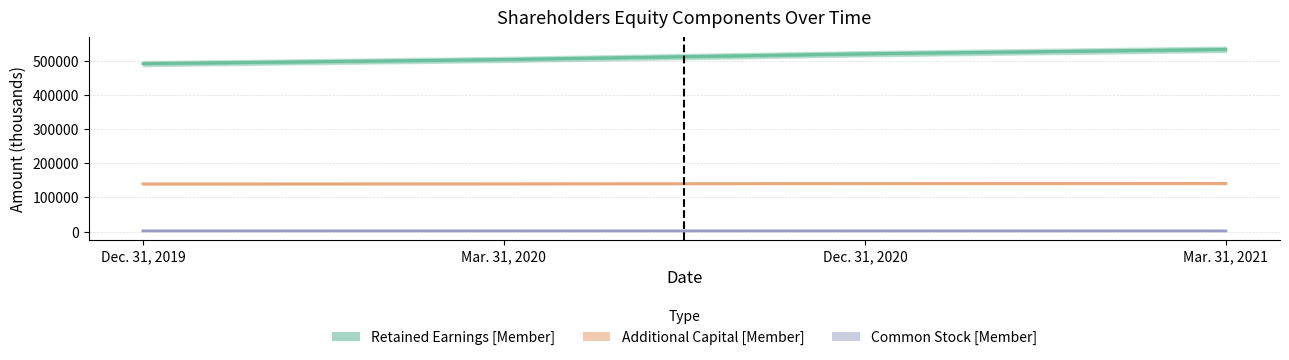

List the series in order of their overall mean, highest first.

Retained Earnings [Member], Additional Capital [Member], Common Stock [Member]